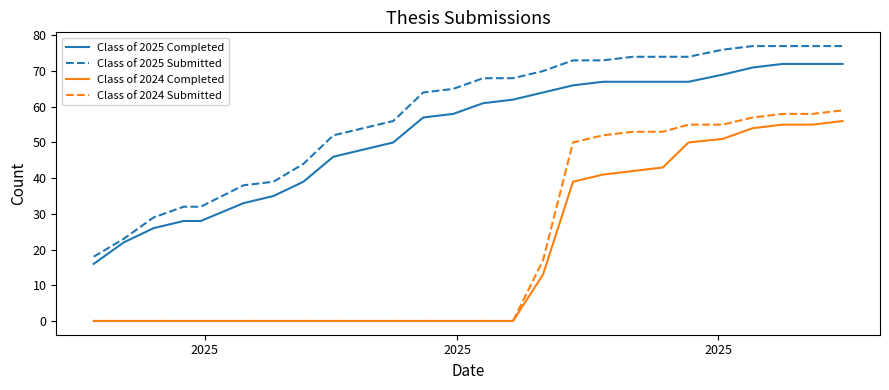

True or false: Class of 2025 Submitted and Class of 2024 Submitted cross at least once.

False